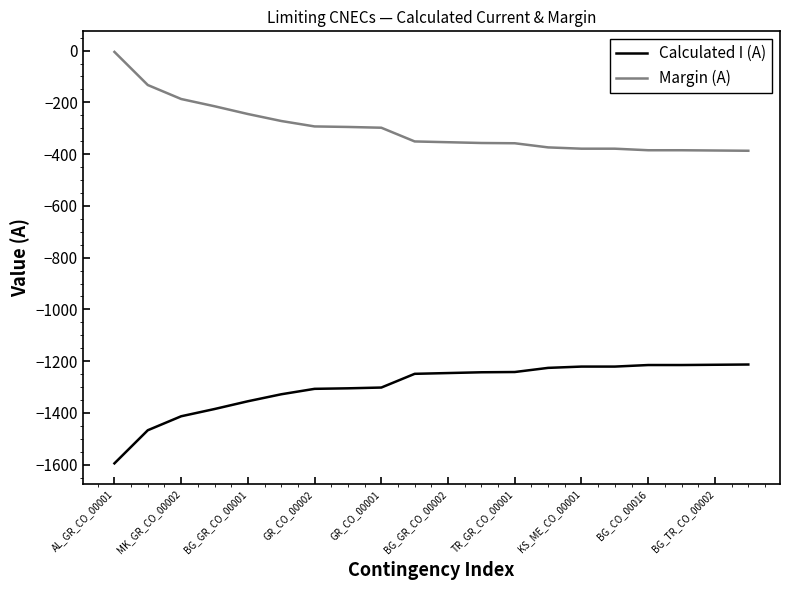

How many distinct data groups are displayed?

2